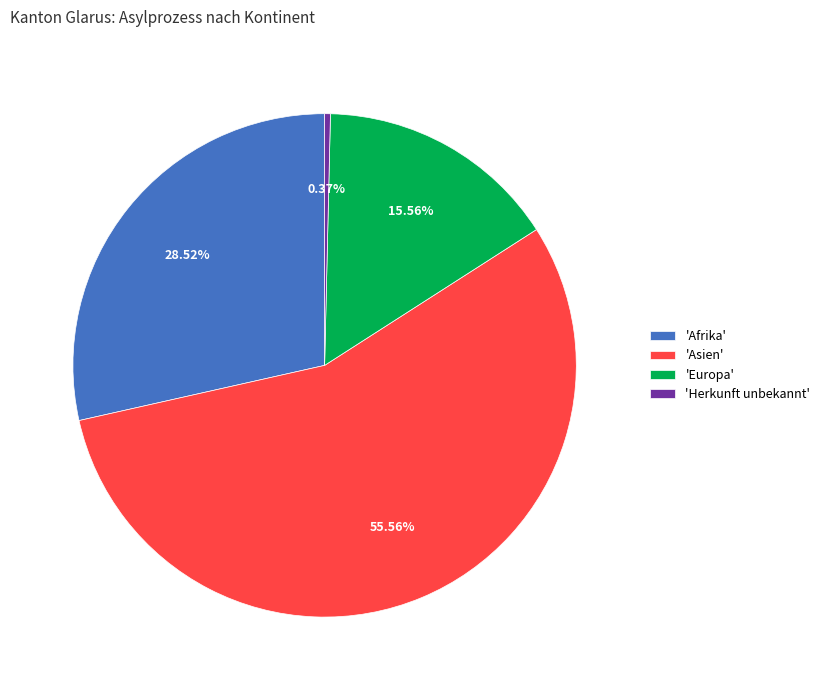

Which has a higher value, 'Europa' or 'Herkunft unbekannt'?

'Europa'